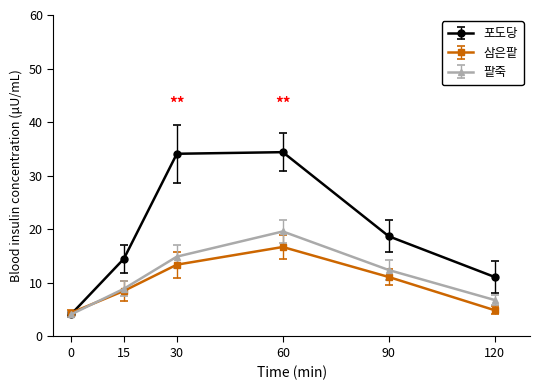

Which series has the largest range (max minus min)?

포도당